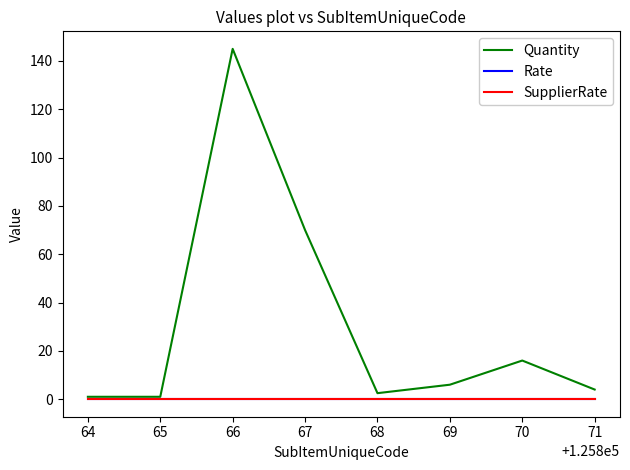

Does the chart have visible grid lines?

No